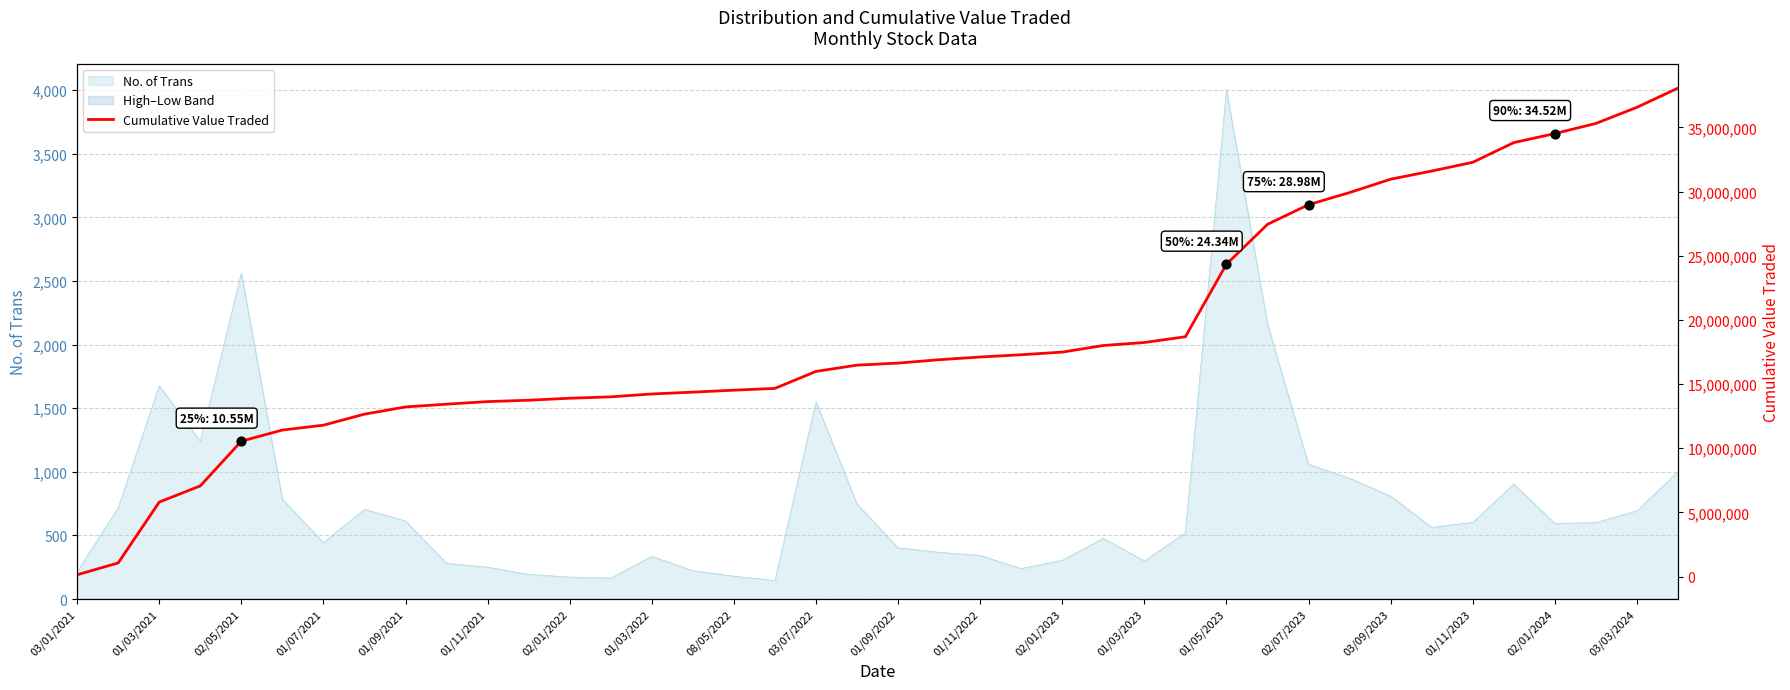

True or false: No. of Trans has a value of 1551 at 03/07/2022.

True